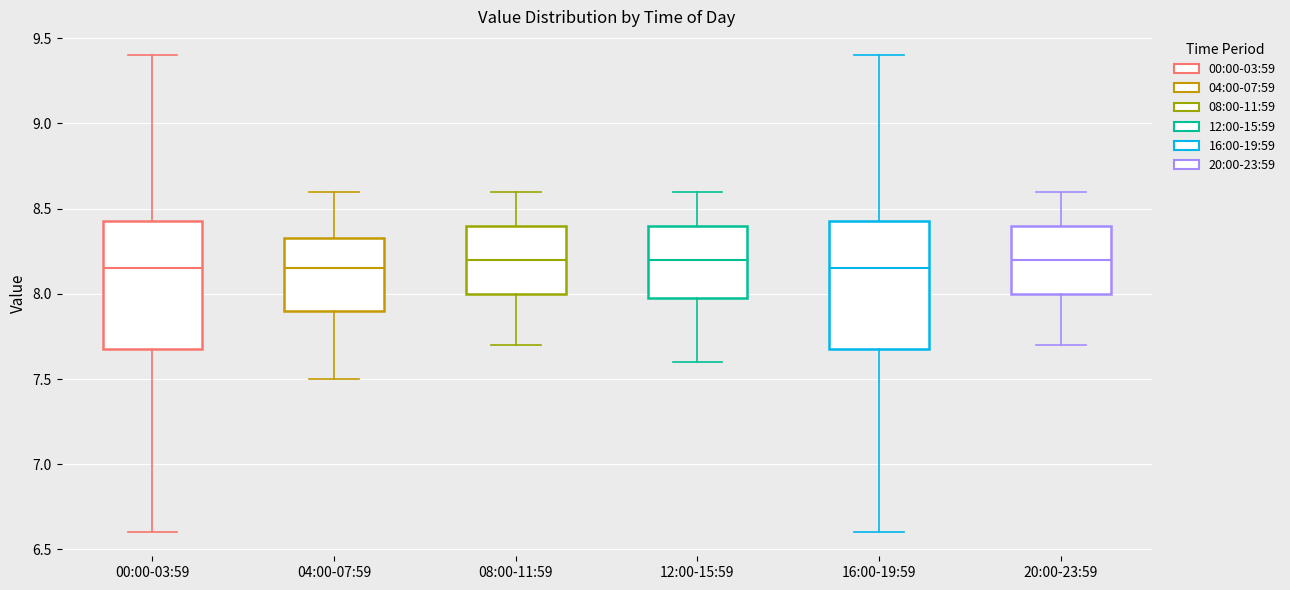

Where does the upper whisker of the box for 00:00-03:59 end on the y-axis? The values are not printed on the chart, so give them approximately, as read against the axis.

9.40